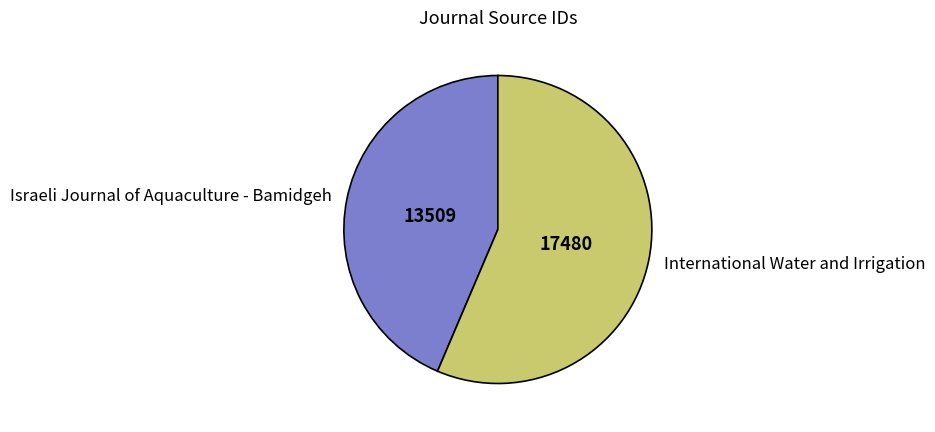

Is the sum of Israeli Journal of Aquaculture - Bamidgeh and International Water and Irrigation greater than half?

Yes